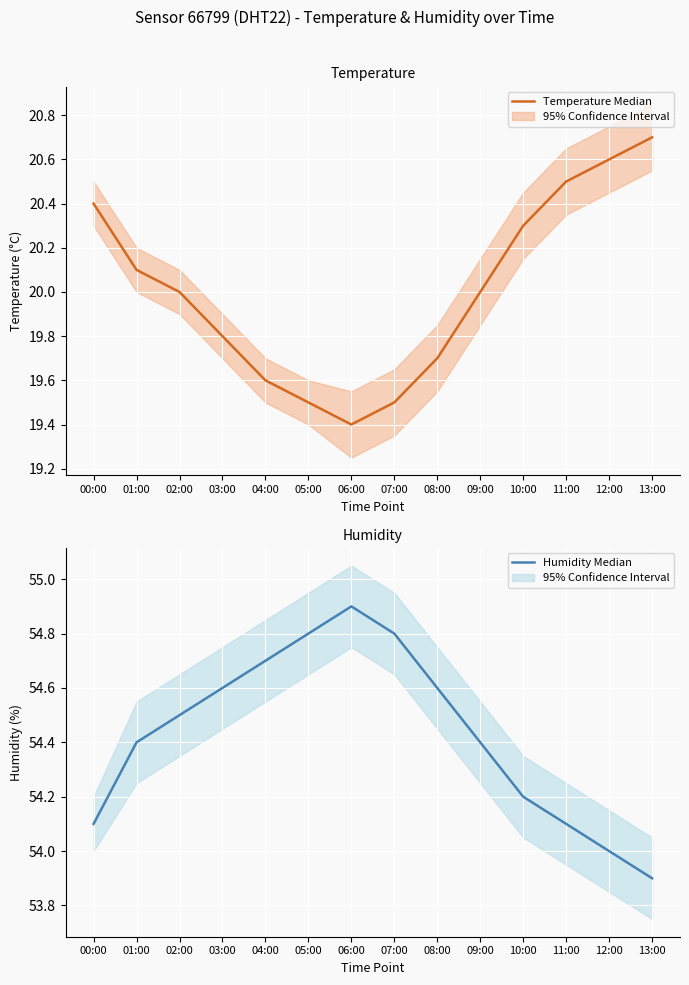

Reading right to left, transcribe all the data shown in this chart.

Temperature Median: 20.7	20.6	20.5	20.3	20.0	19.7	19.5	19.4	19.5	19.6	19.8	20.0	20.1	20.4
Humidity Median: 53.9	54.0	54.1	54.2	54.4	54.6	54.8	54.9	54.8	54.7	54.6	54.5	54.4	54.1